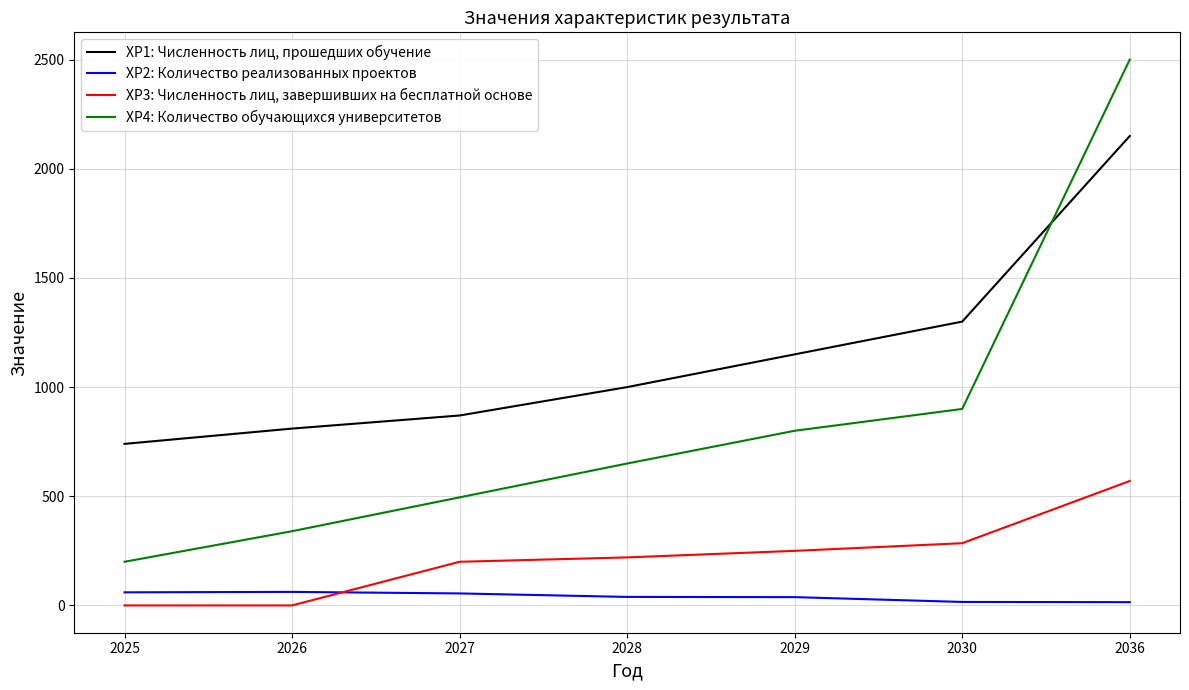

Which series has the largest range (max minus min)?

ХР4: Количество обучающихся университетов